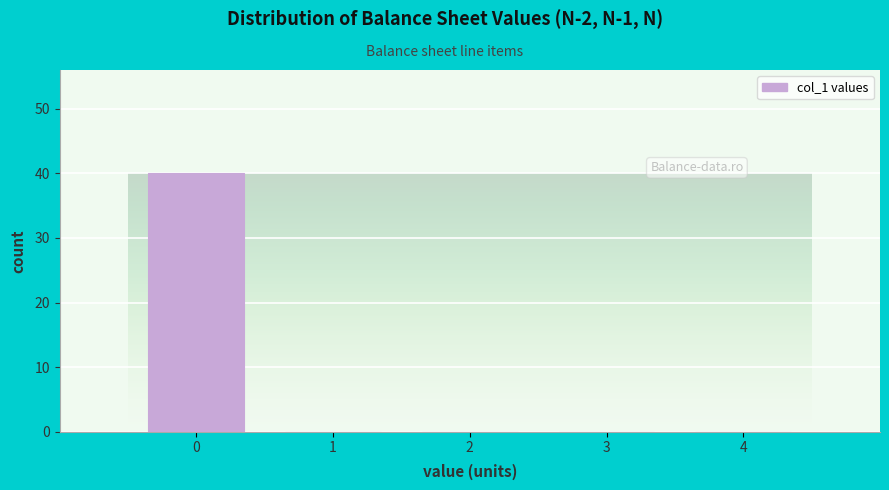

Reading left to right, transcribe all the data shown in this chart.

0=40	1=0	2=0	3=0	4=0